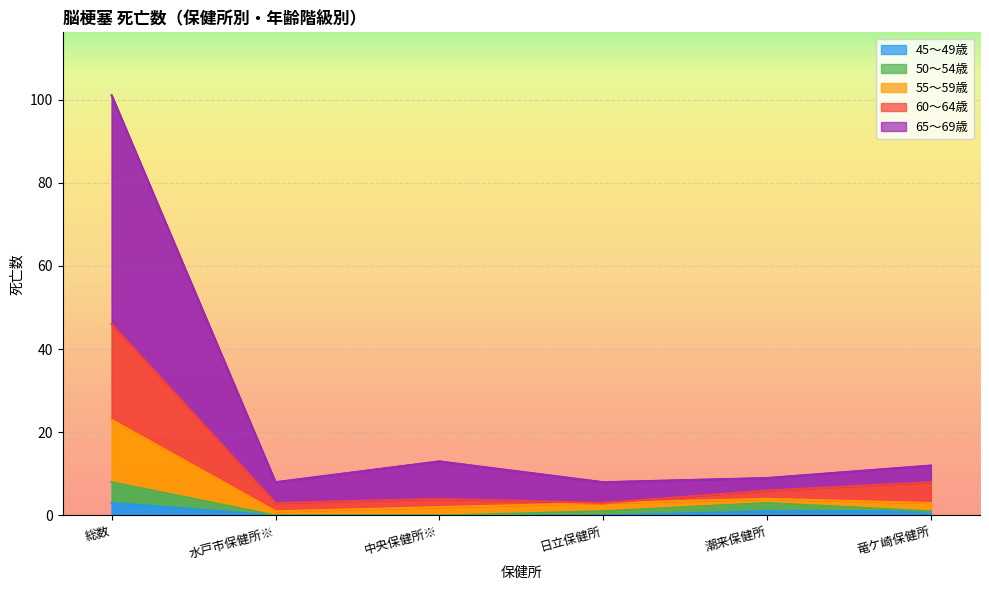

Where is the first local maximum for 65～69歳?

中央保健所※